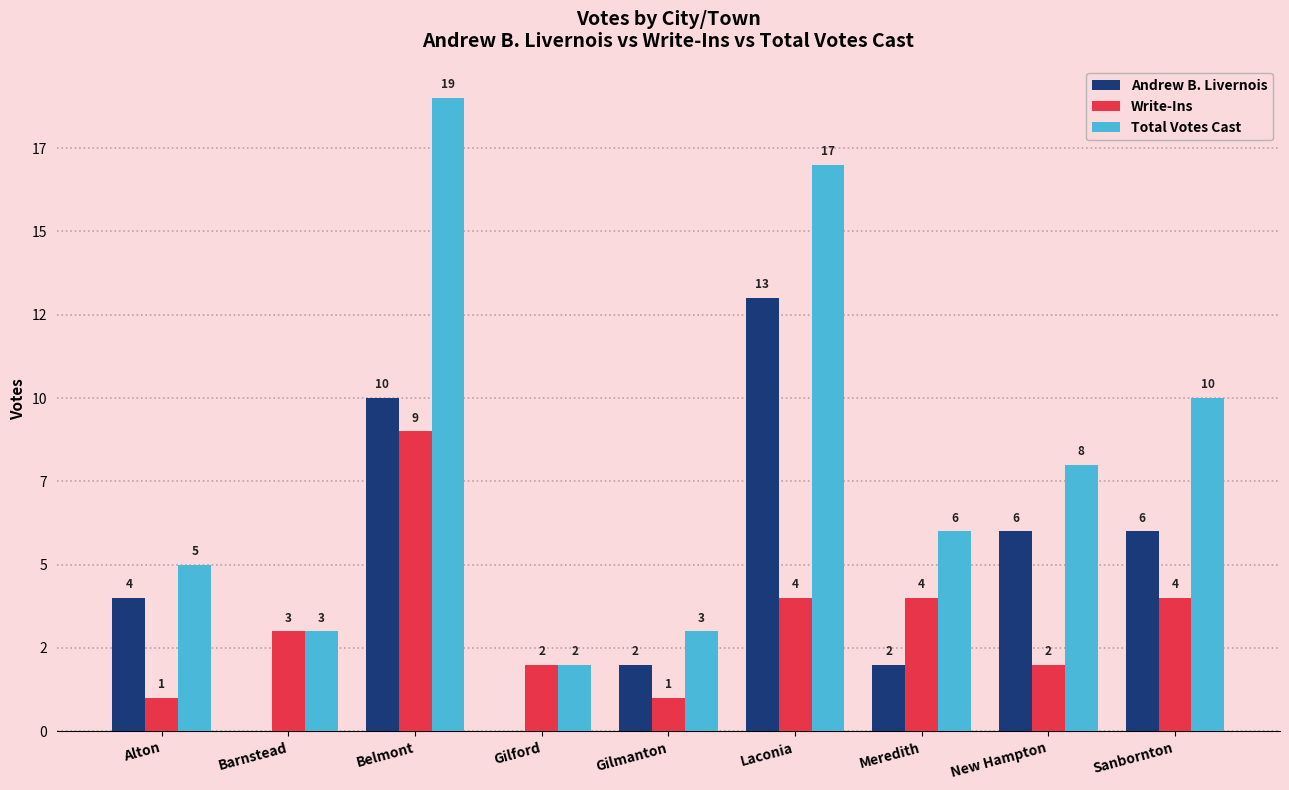

Which has a higher value, Alton or Barnstead?

Alton